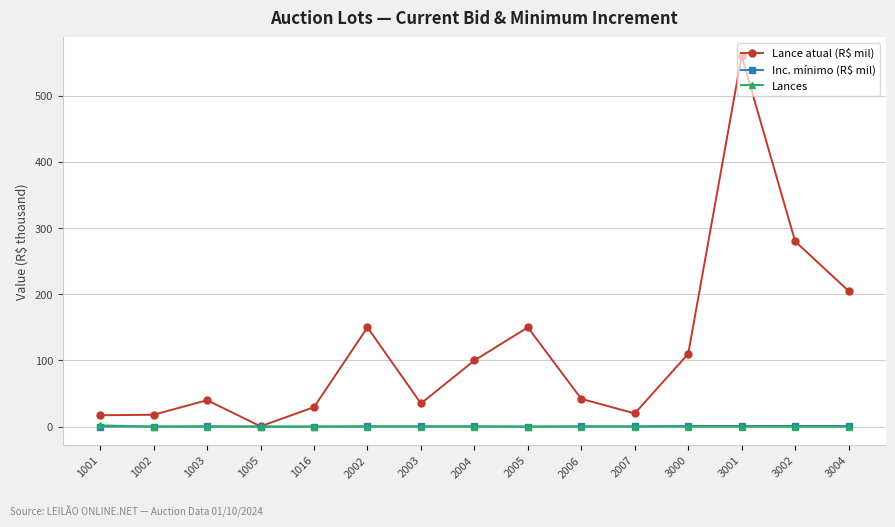

How many interior local peaks does the Lance atual (R$ mil) series have?

4